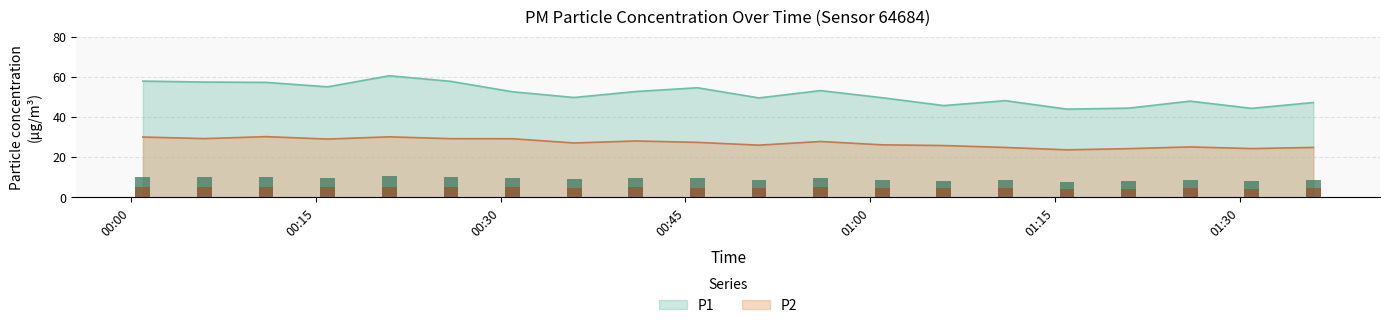

At how many categories does at least one series exceed 25?

20